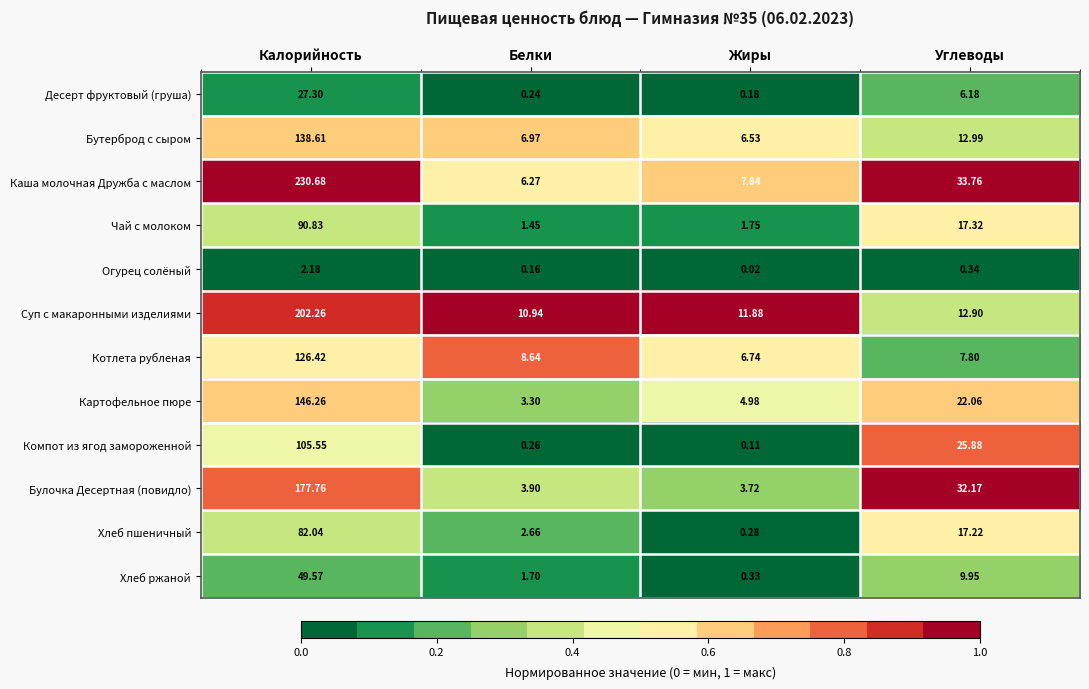

Is the value of Компот из ягод замороженной at Углеводы greater than the value of Суп с макаронными изделиями at Белки?

Yes